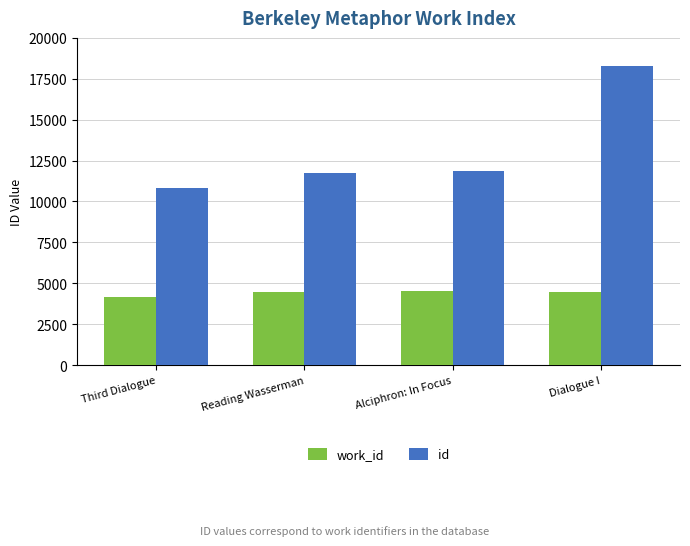

What is the label of the 1st bar from the right?

Dialogue I